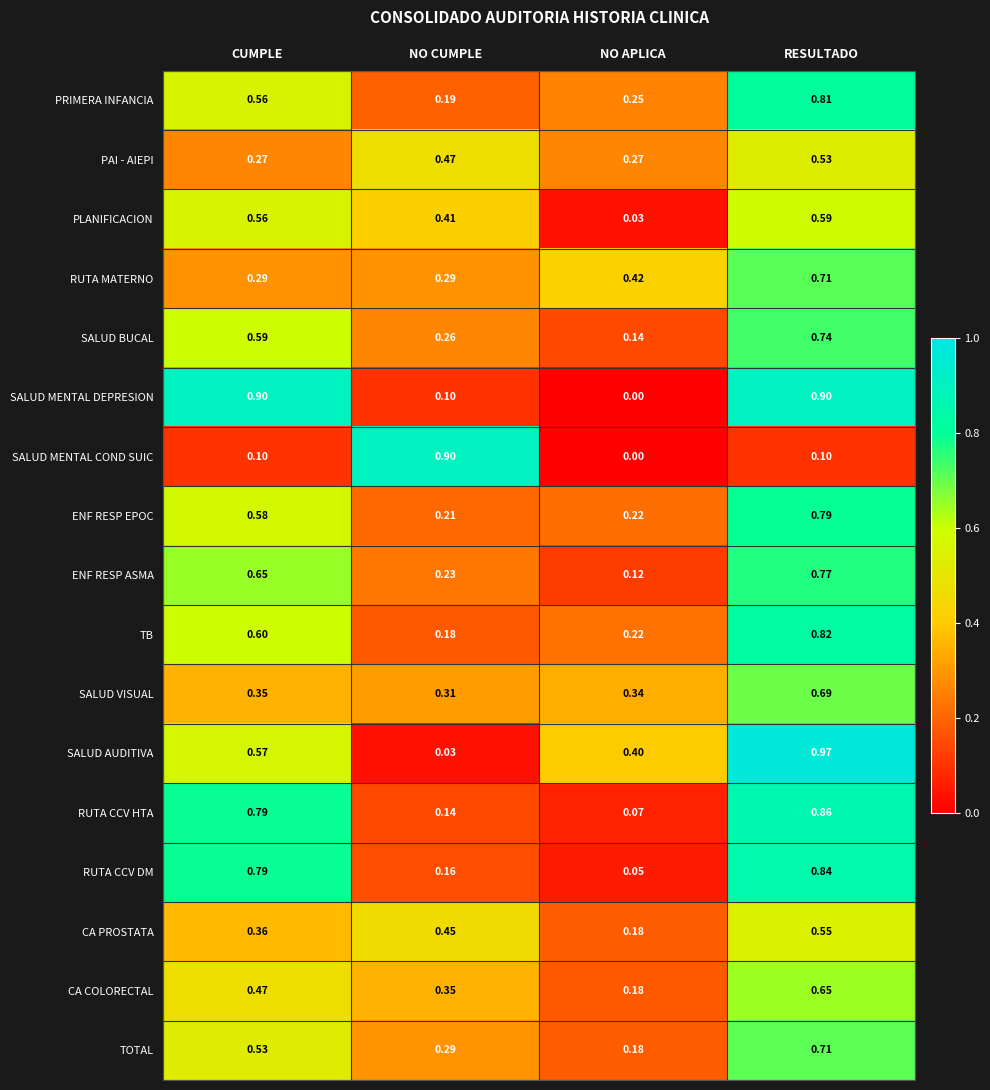

Rank the categories by ENF RESP ASMA value from lowest to highest.

NO APLICA, NO CUMPLE, CUMPLE, RESULTADO